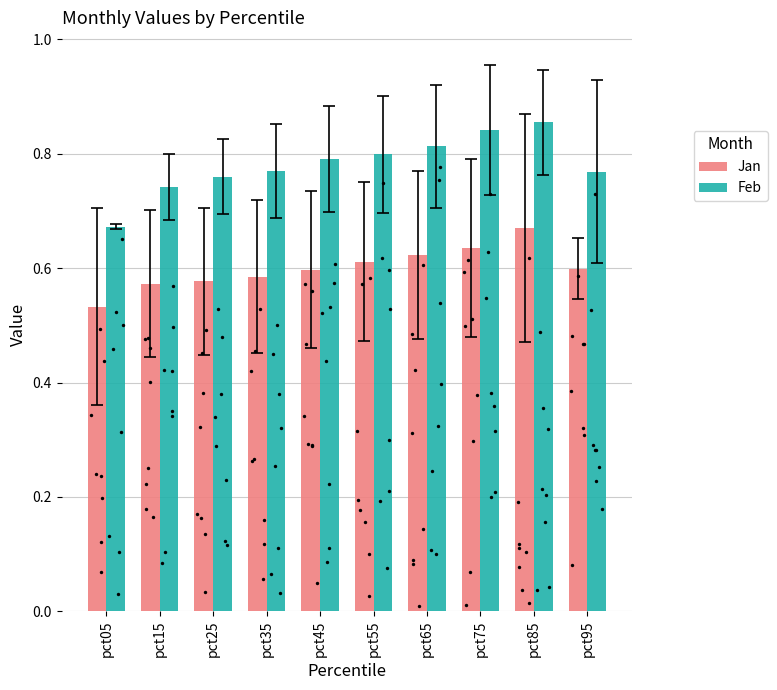

At which category is the sum across all series the highest?

pct85